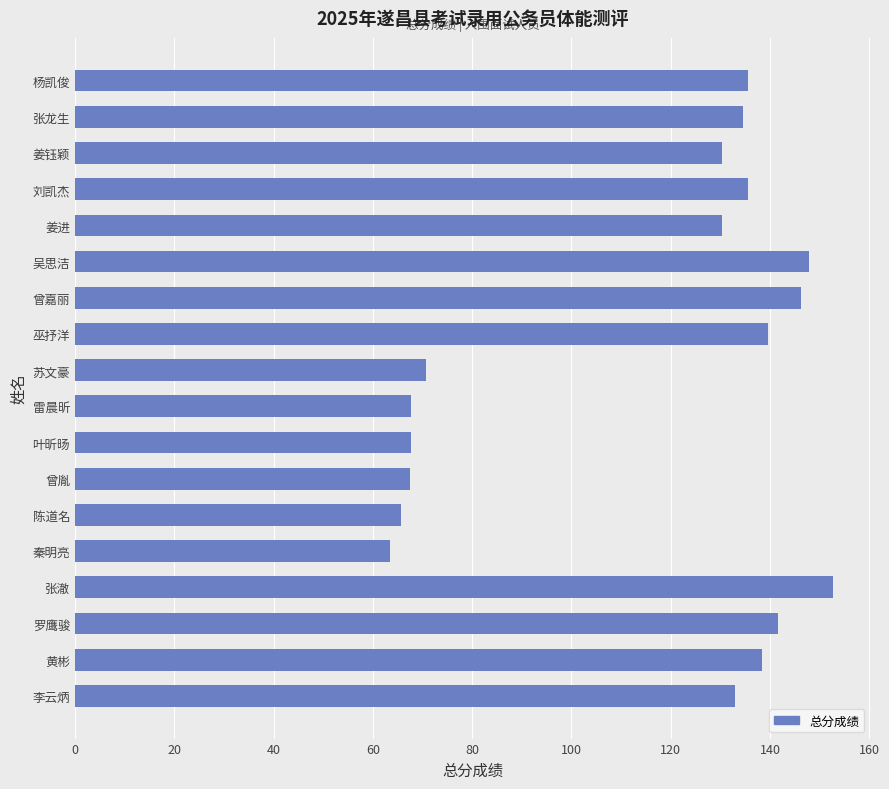

Which has a higher value, 吴思洁 or 曾胤?

吴思洁